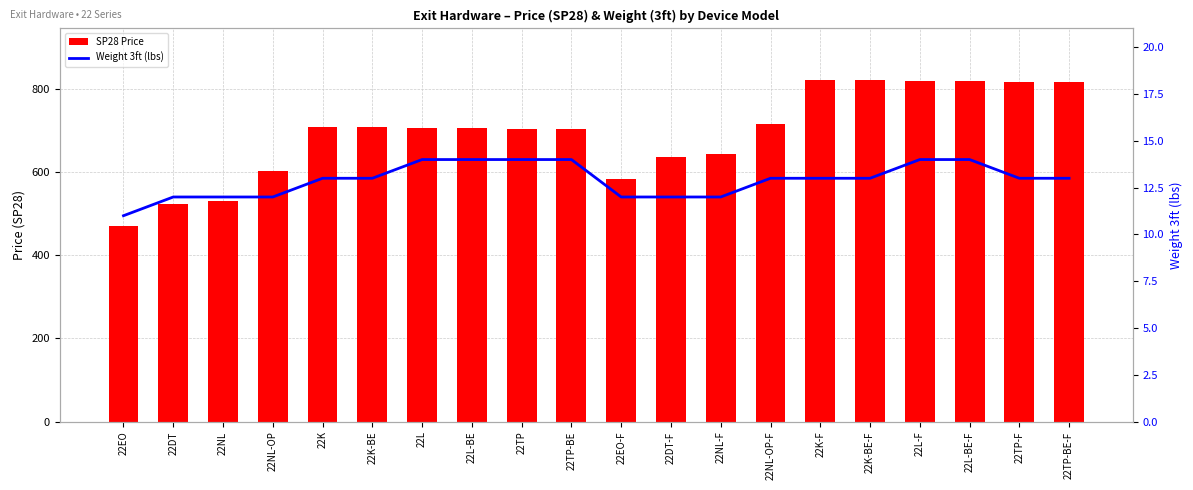

List the labels in order of Weight 3ft (lbs) value, largest first.

22L, 22L-BE, 22TP, 22TP-BE, 22L-F, 22L-BE-F, 22K, 22K-BE, 22NL-OP-F, 22K-F, 22K-BE-F, 22TP-F, 22TP-BE-F, 22DT, 22NL, 22NL-OP, 22EO-F, 22DT-F, 22NL-F, 22EO